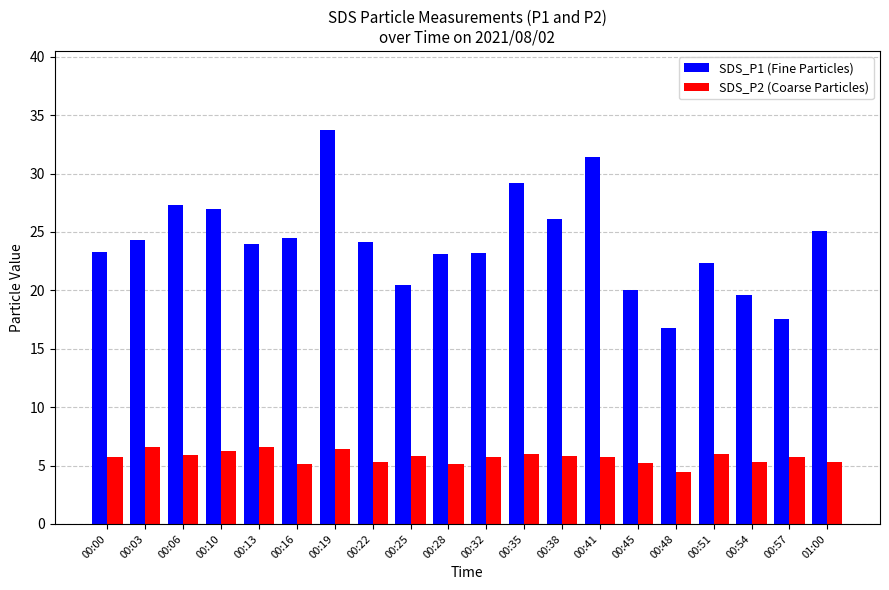

What is the spread (max minus min) of values at 00:38?

20.4